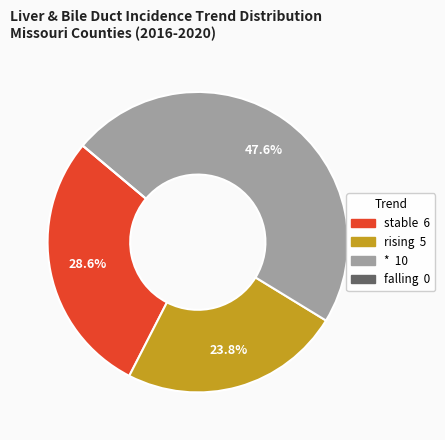

Approximately how many times larger is the value at * compared to rising?

2.0